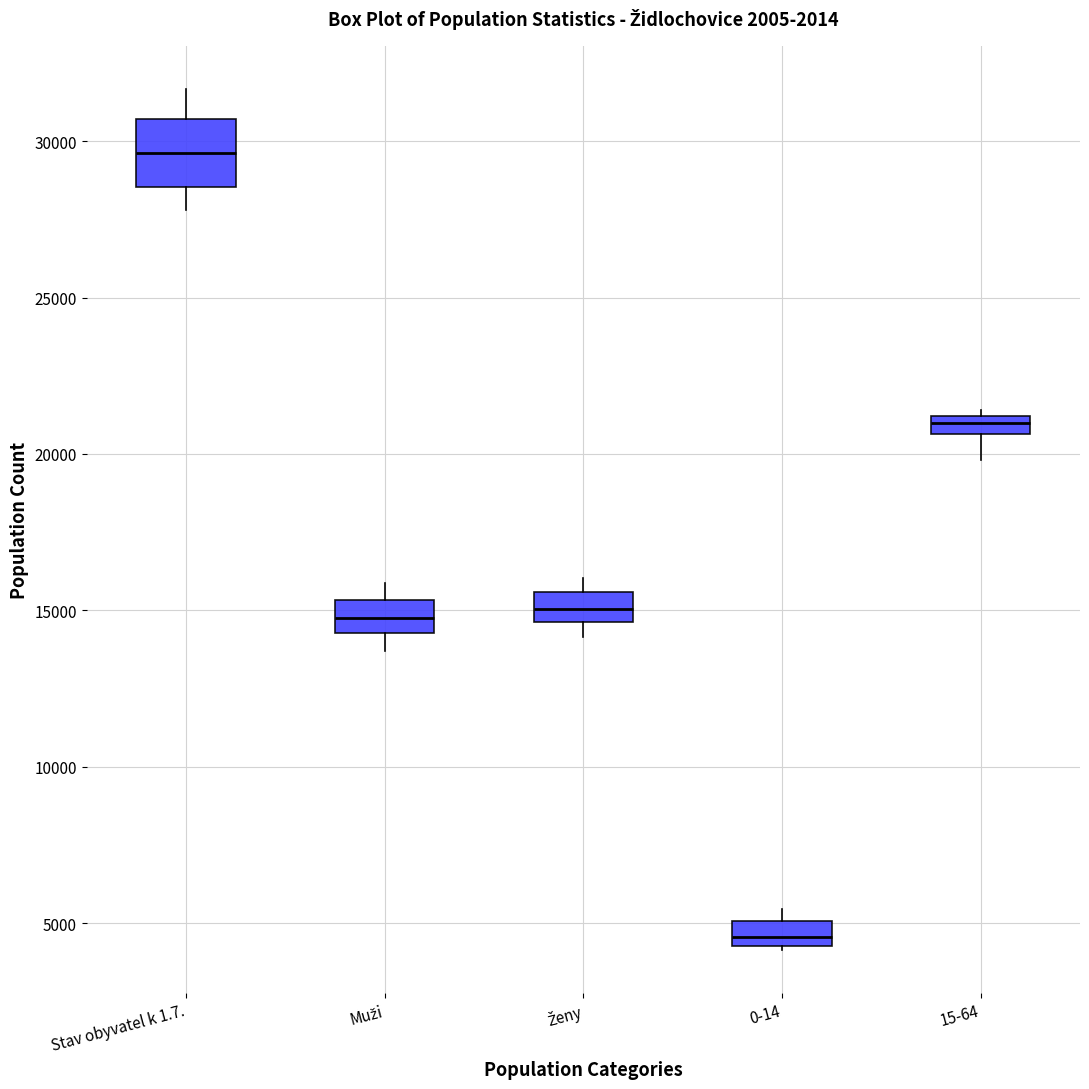

Comparing the boxes themselves (not the whiskers), which one is the tallest?

Stav obyvatel k 1.7.